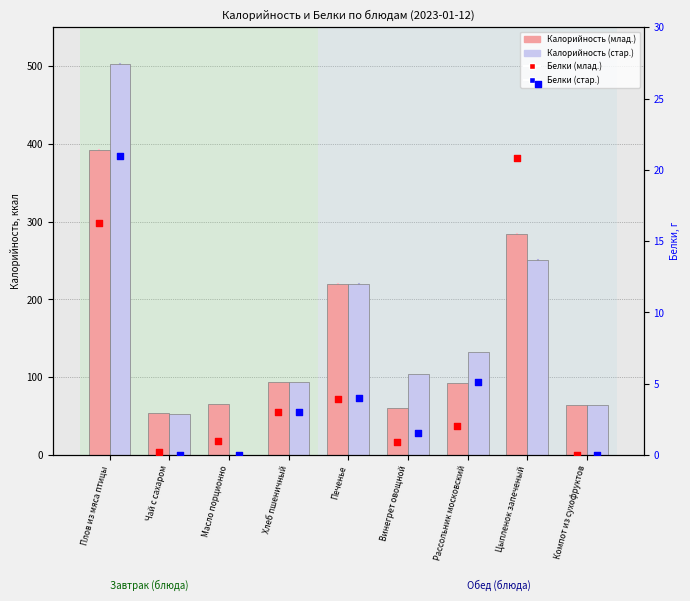

Which series has the largest Y range (max minus min)?

Калорийность (стар.)